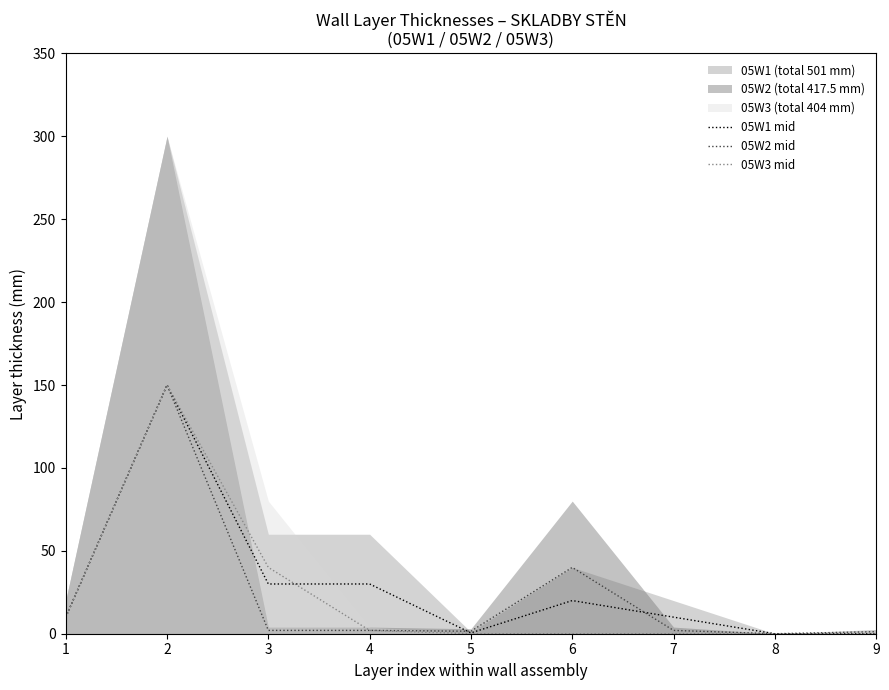

How many interior local valleys does the 05W2 mid series have?

2